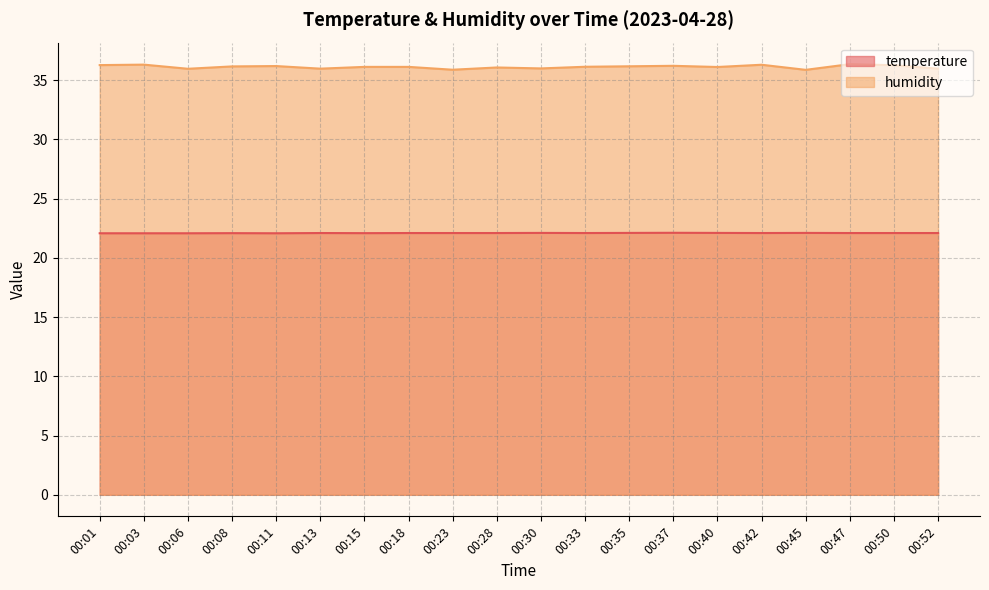

Which has a higher value, 00:11 or 00:45?

00:45